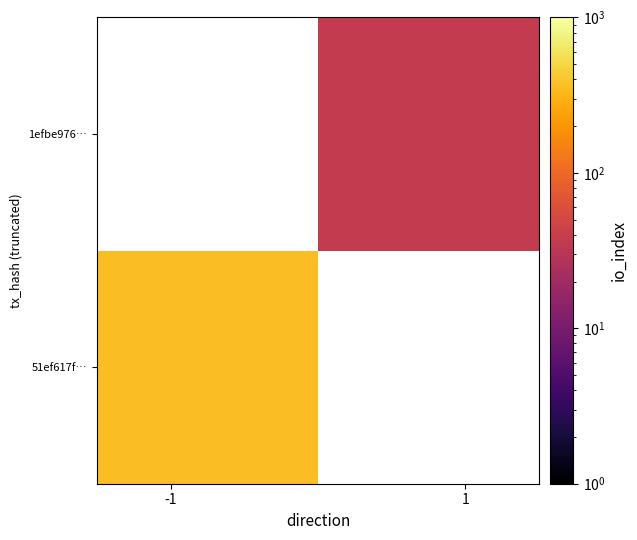

What is the greatest value displayed?

352.0